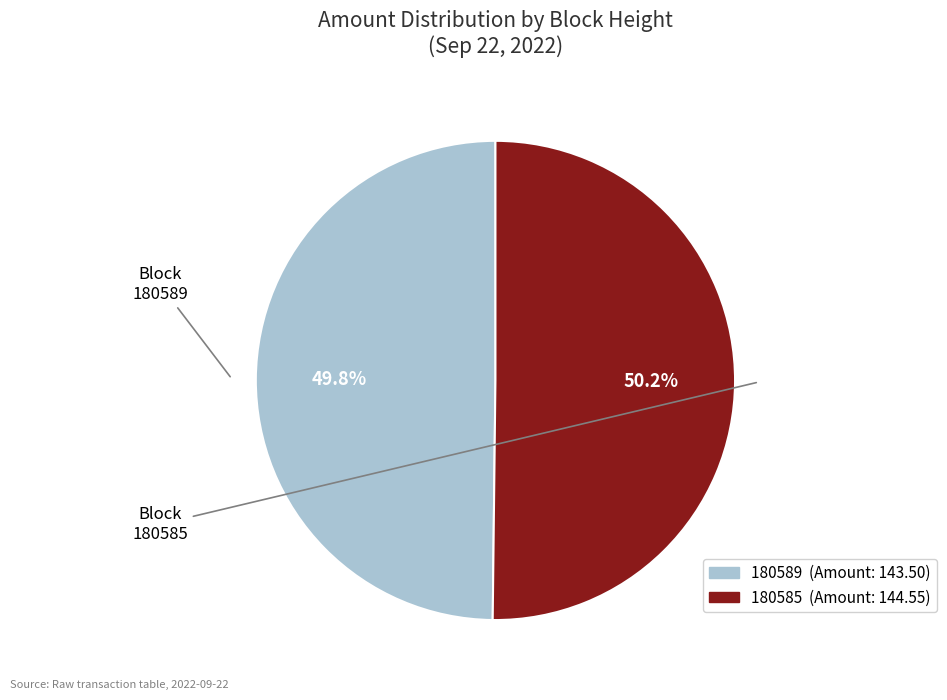

Is there a majority slice in this chart?

Yes